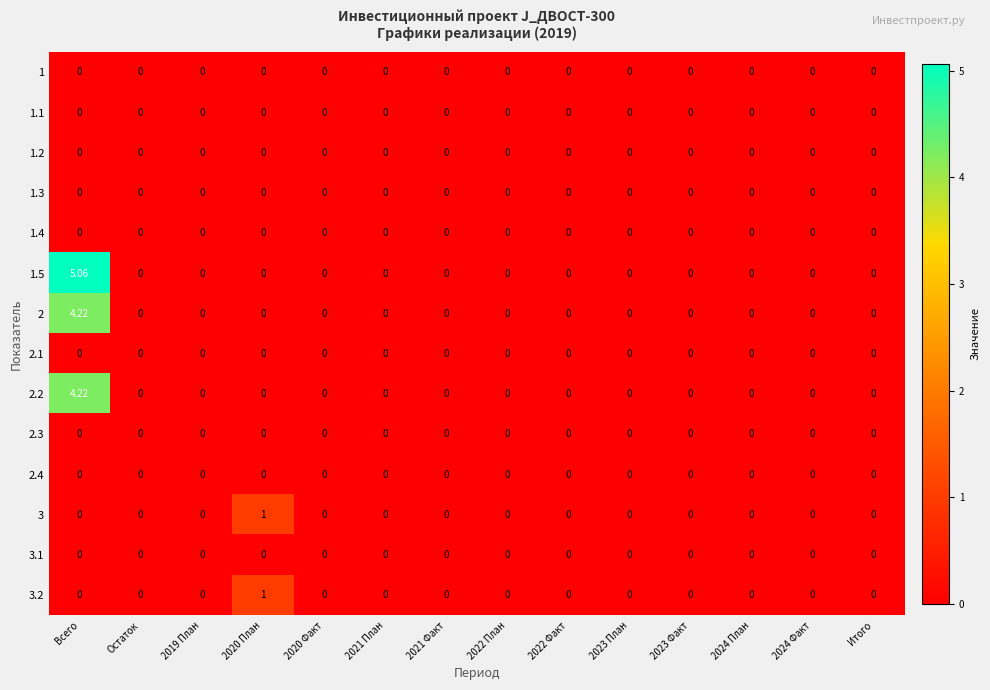

Which category has the highest value across all series?

Всего